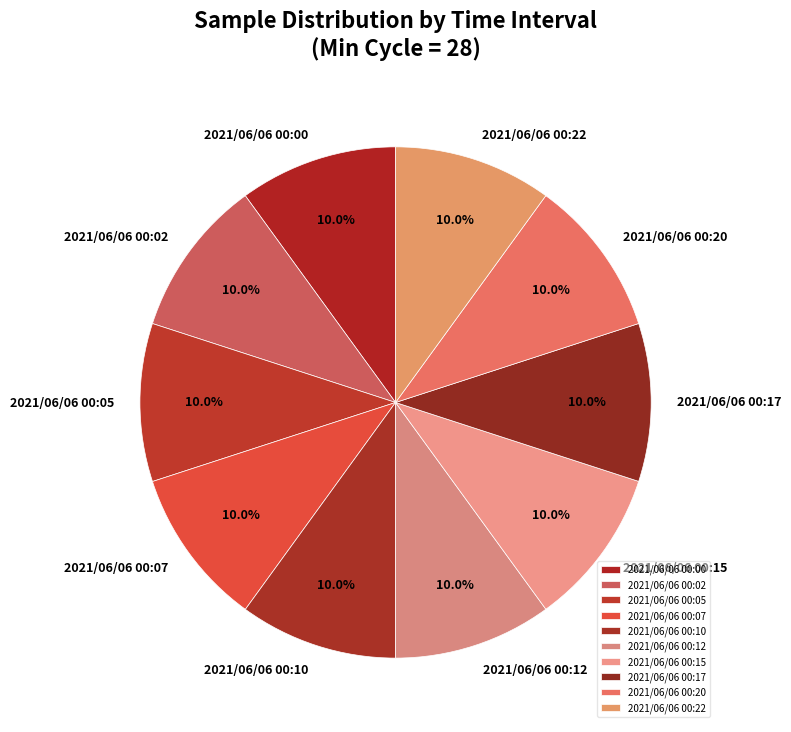

Approximately how many times larger is the value at 2021/06/06 00:20 compared to 2021/06/06 00:07?

1.0